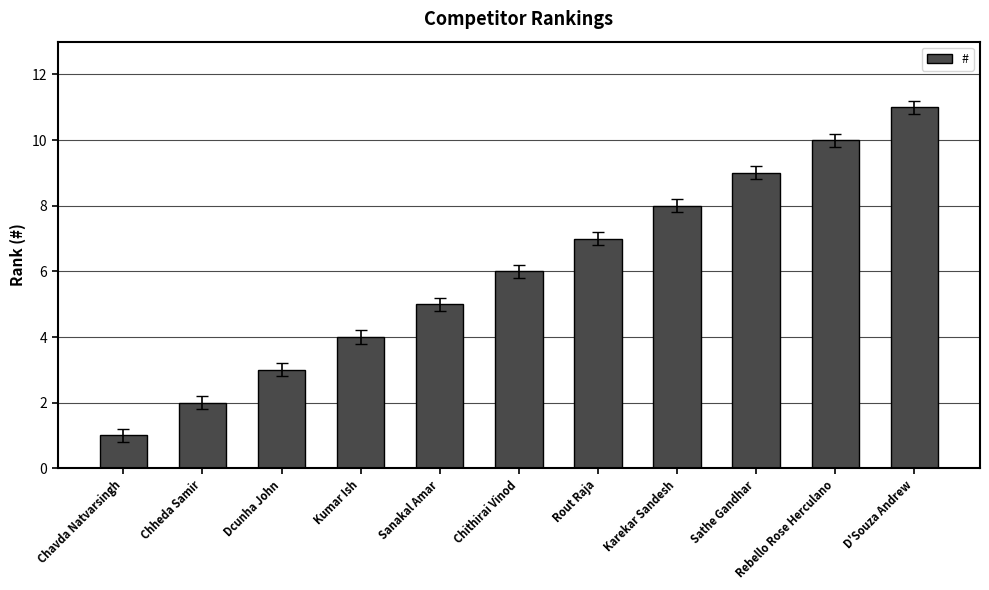

What value does the data have at Chithirai Vinod?

6